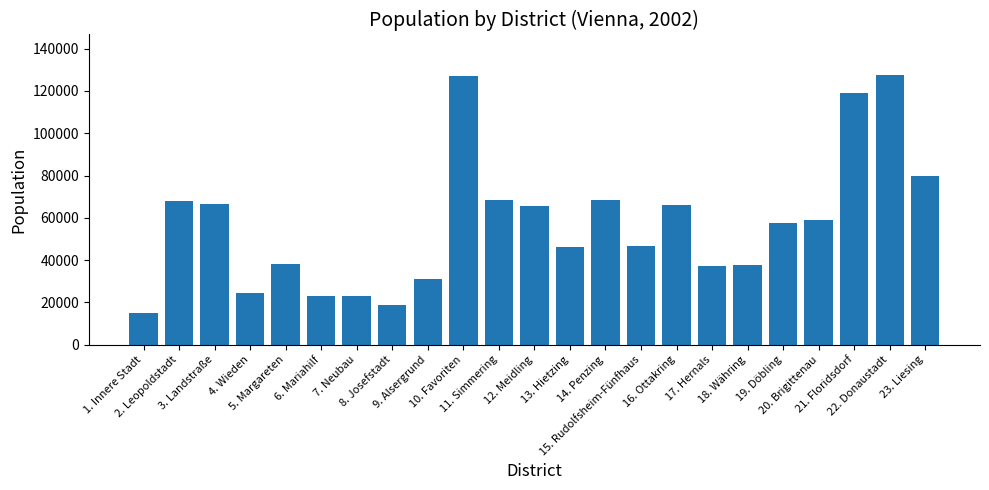

Does the chart contain any negative values?

No